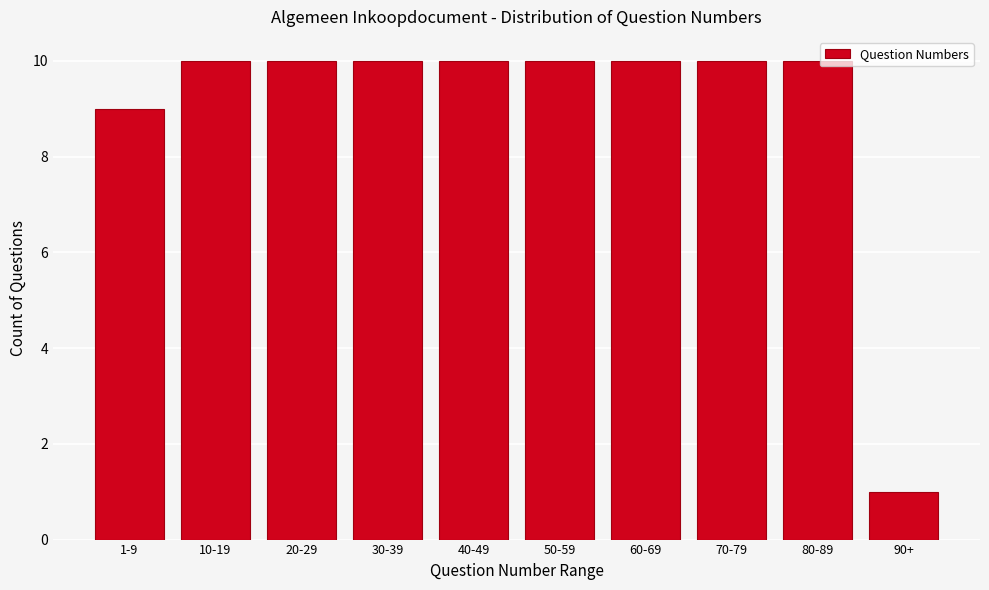

Reading left to right, extract all data points from this chart.

1-9=9	10-19=10	20-29=10	30-39=10	40-49=10	50-59=10	60-69=10	70-79=10	80-89=10	90+=1